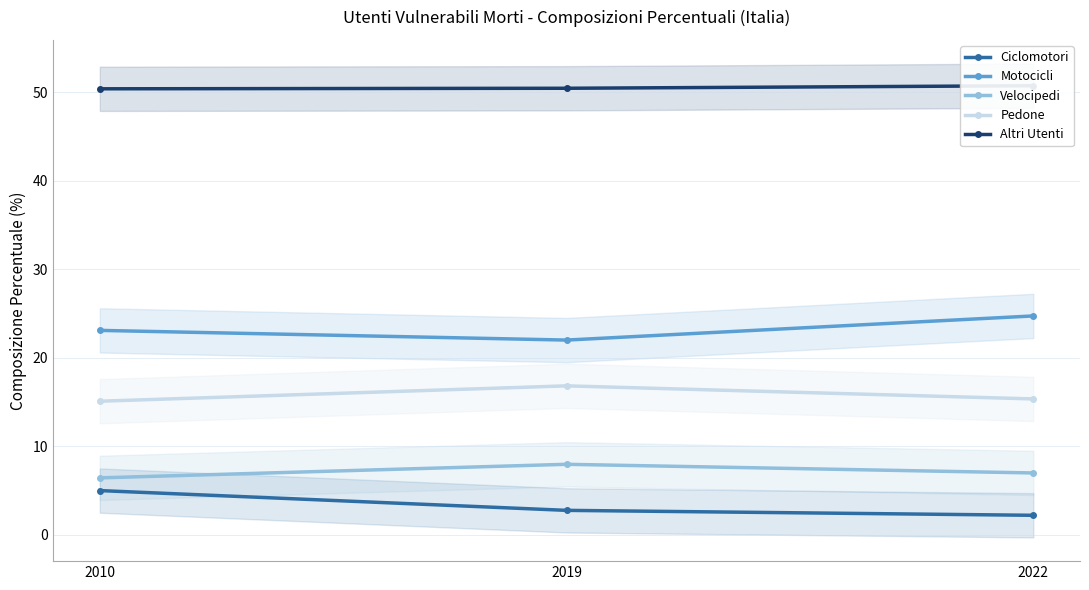

How many data points does each series have?

3